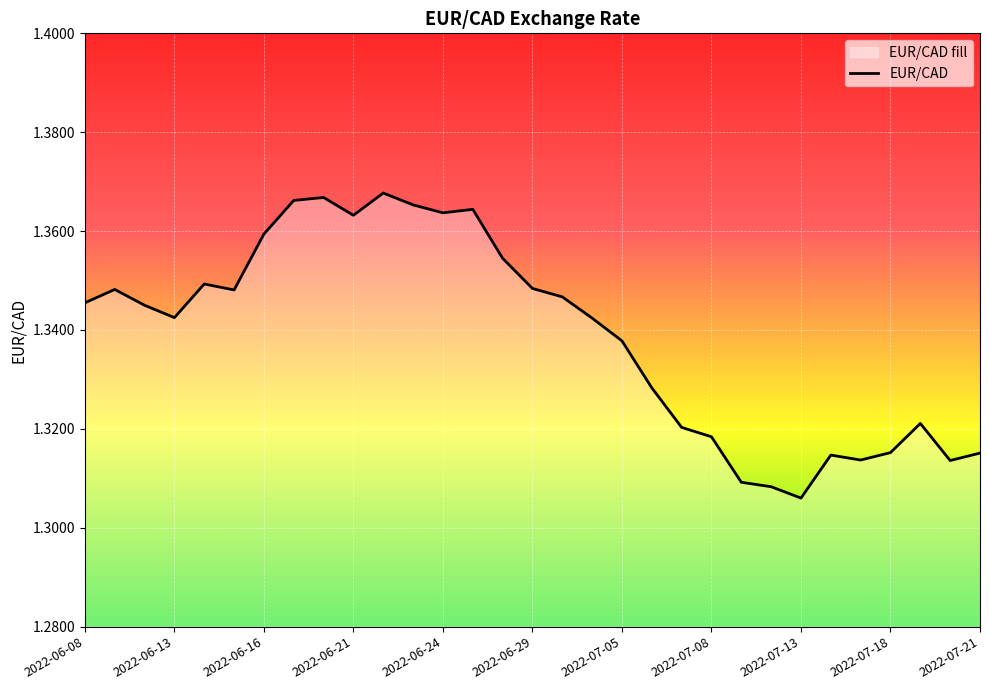

Between 2022-06-08 and 2022-07-13, which is larger?

2022-06-08